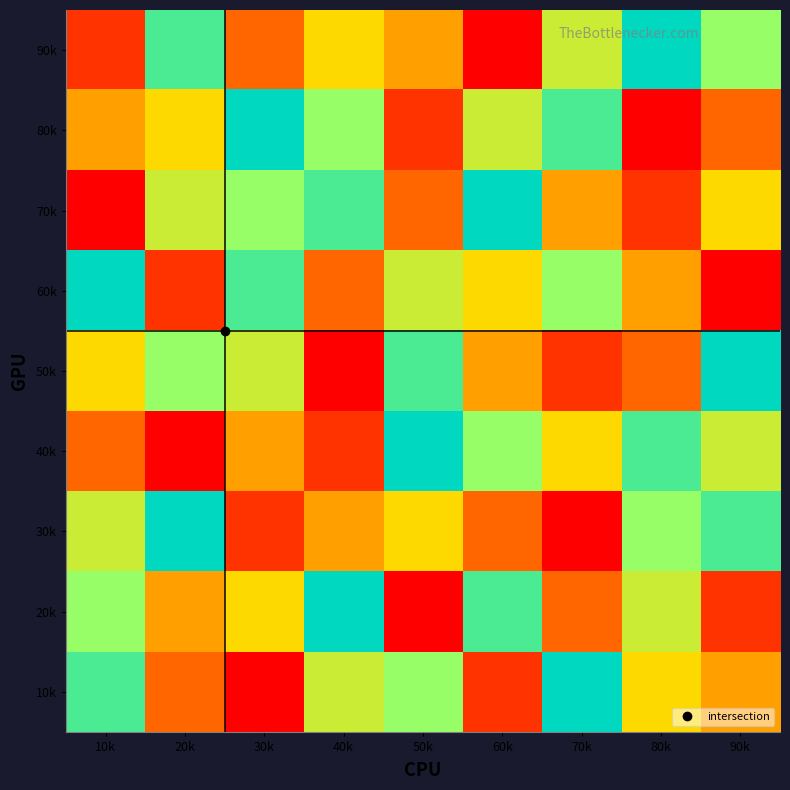

Rank the series by their maximum value, from highest to lowest.

90k, 80k, 70k, 60k, 50k, 40k, 30k, 20k, 10k